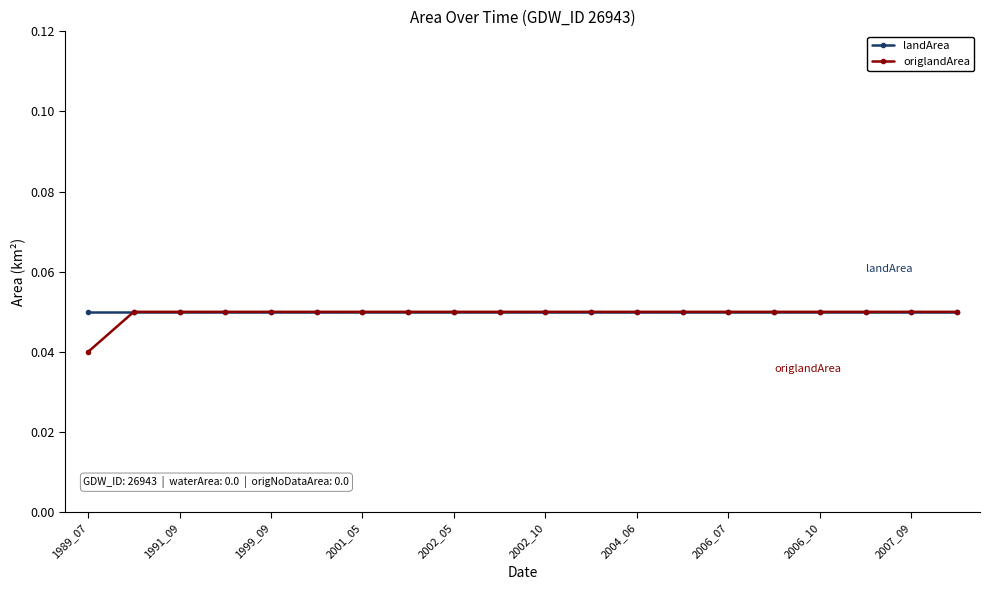

Which series has the widest spread of values?

origlandArea